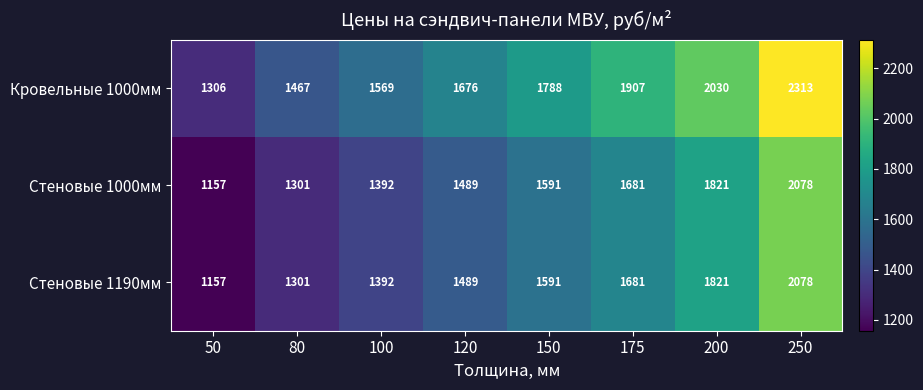

What is the sum of all Стеновые 1000мм values?

12510